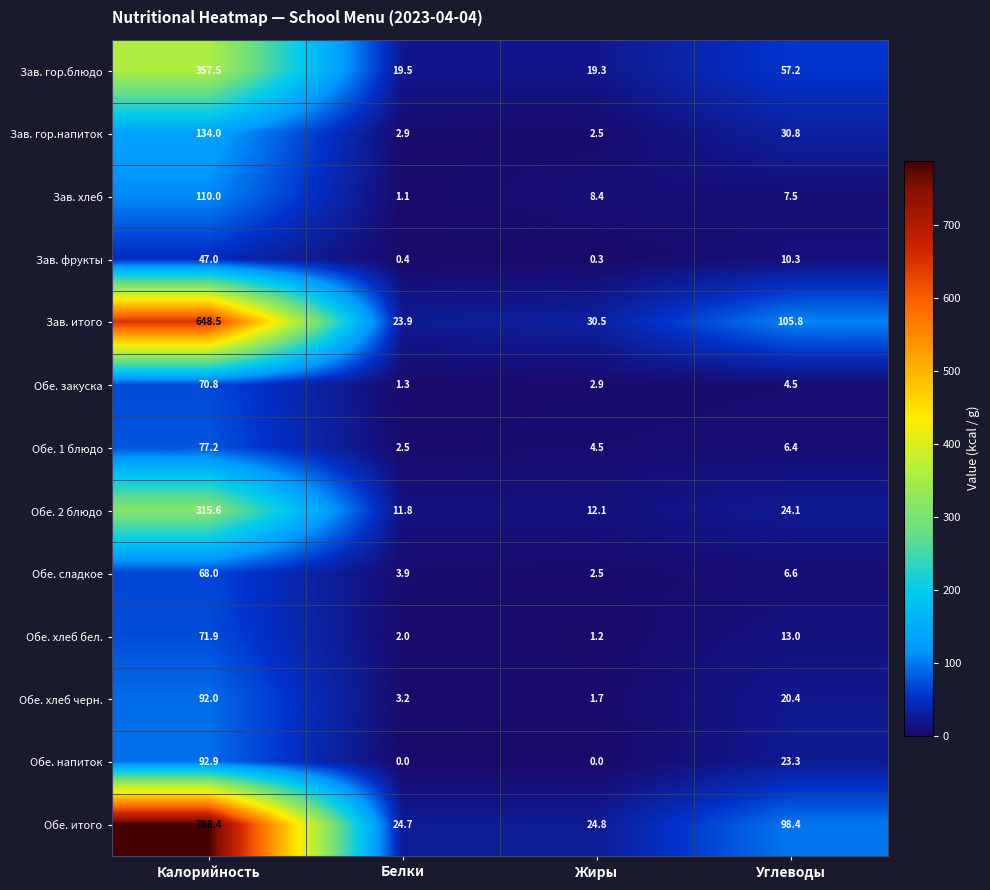

Where is Обе. 1 блюдо nearest to the value 39?

Углеводы